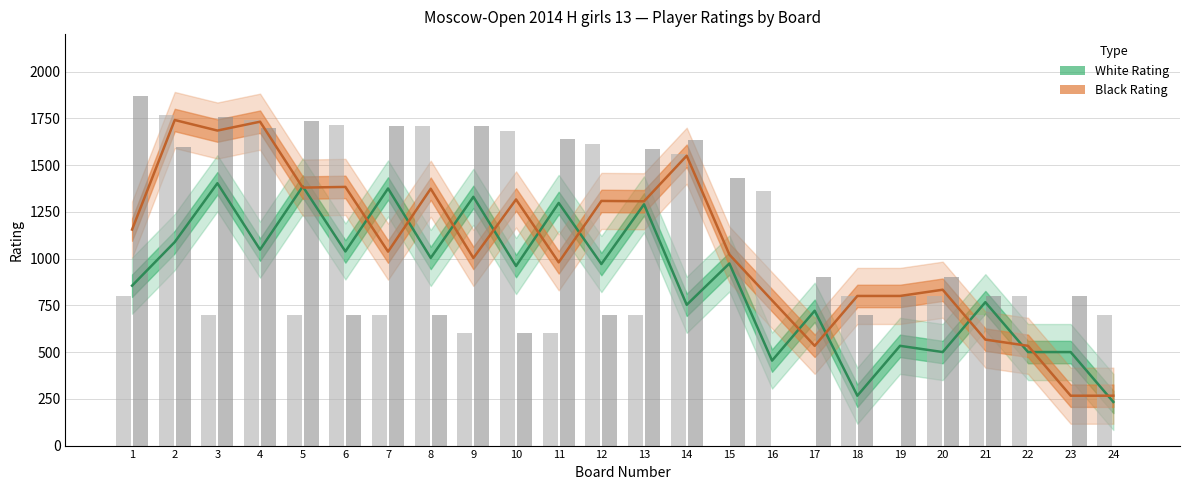

Count the number of data series in this chart.

2